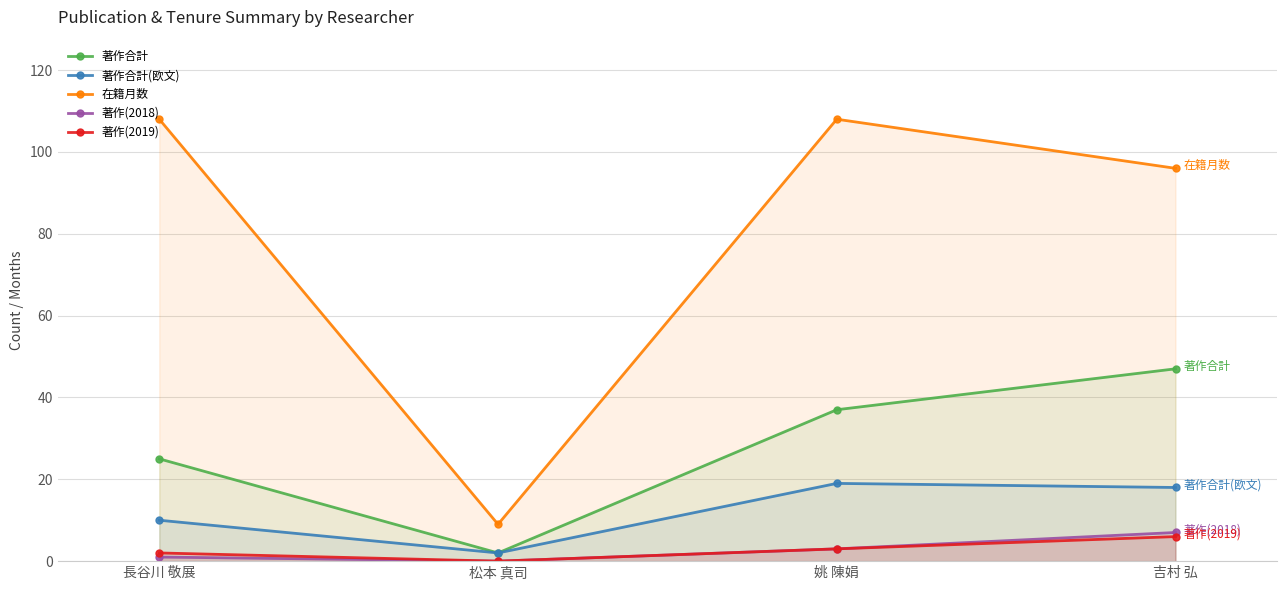

How many lines are shown in the chart?

5